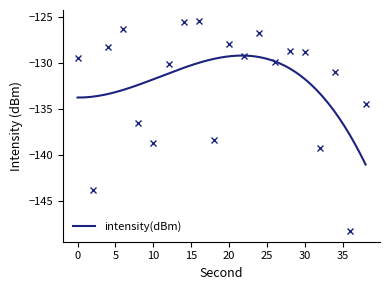

Which category has the lowest value across all series?

36